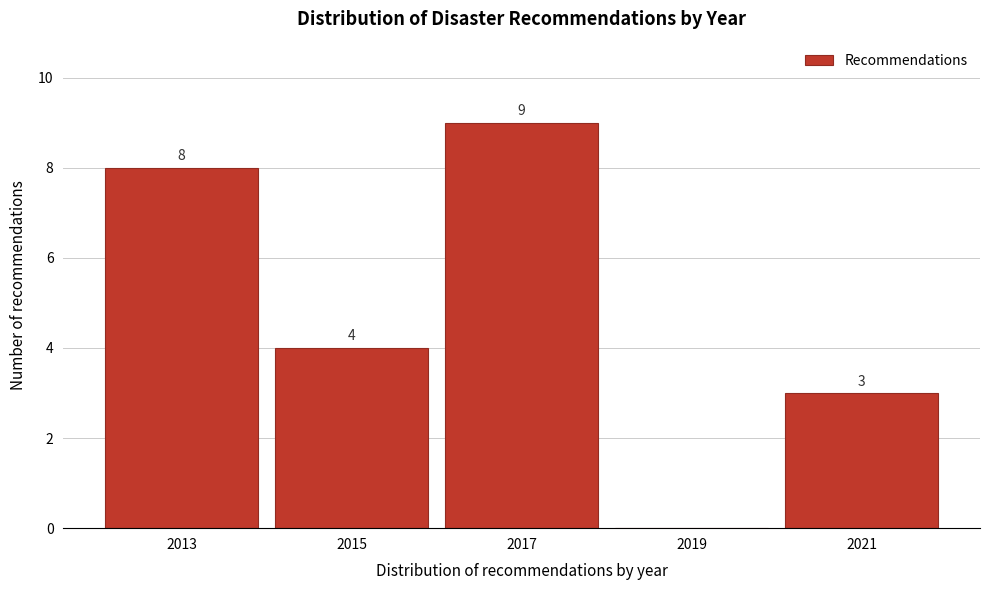

Over which range of the x-axis is the bar tallest?

2016 to 2018